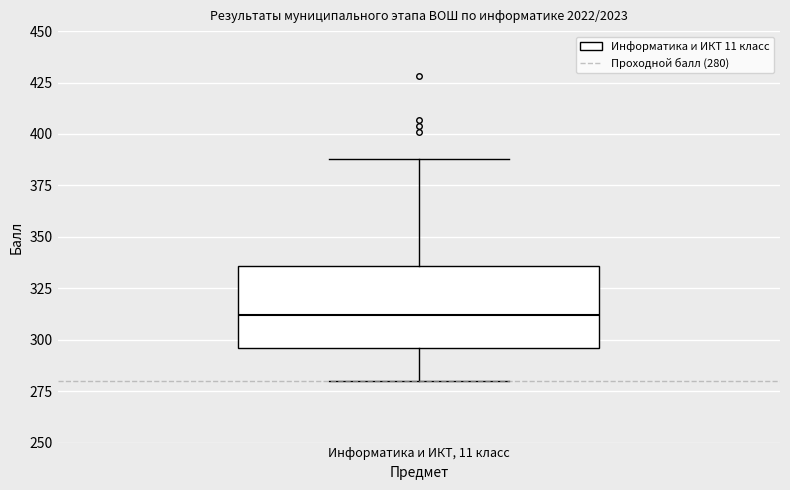

Where does the upper whisker of the box for Информатика и ИКТ, 11 класс end on the y-axis? The values are not printed on the chart, so give them approximately, as read against the axis.

390